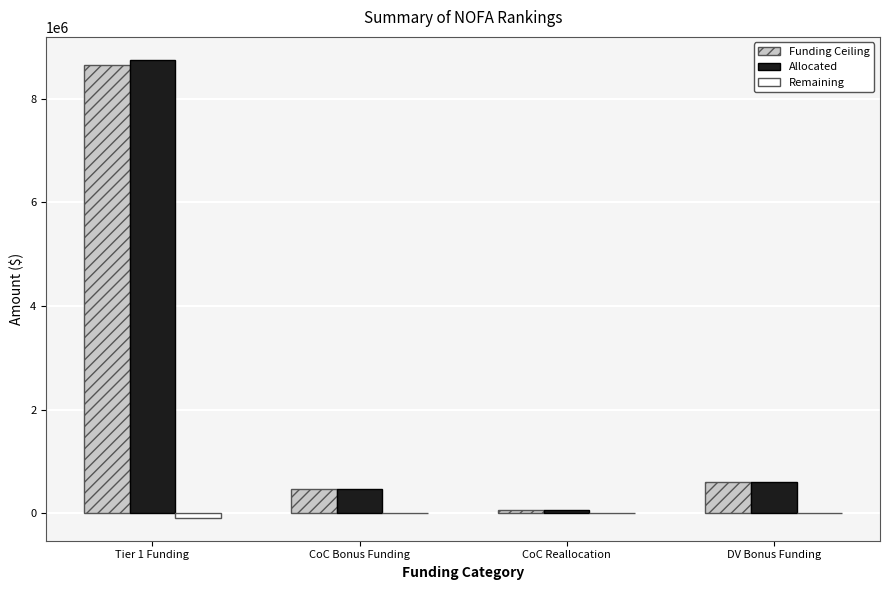

What is the maximum value for Funding Ceiling?

8664936